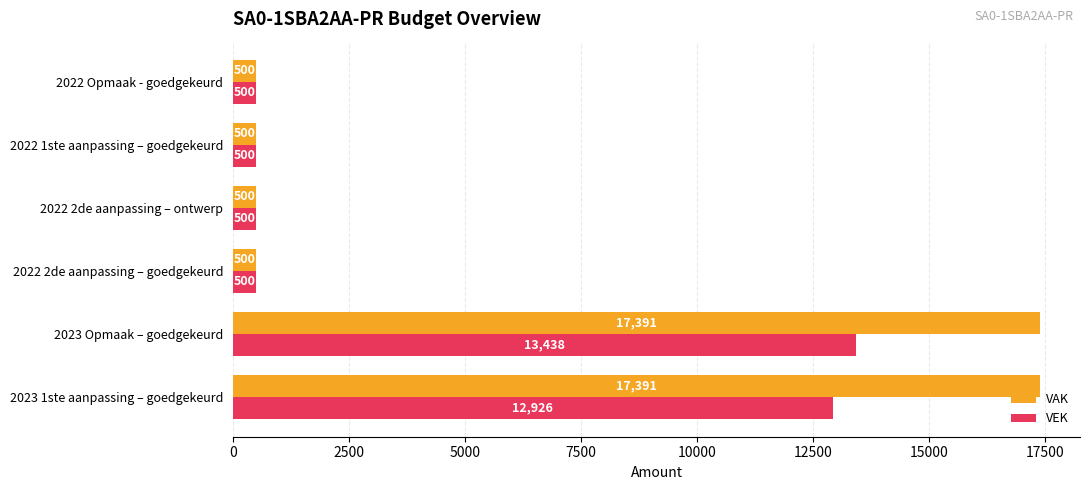

Where is VEK nearest to the value 6969?

2023 1ste aanpassing – goedgekeurd